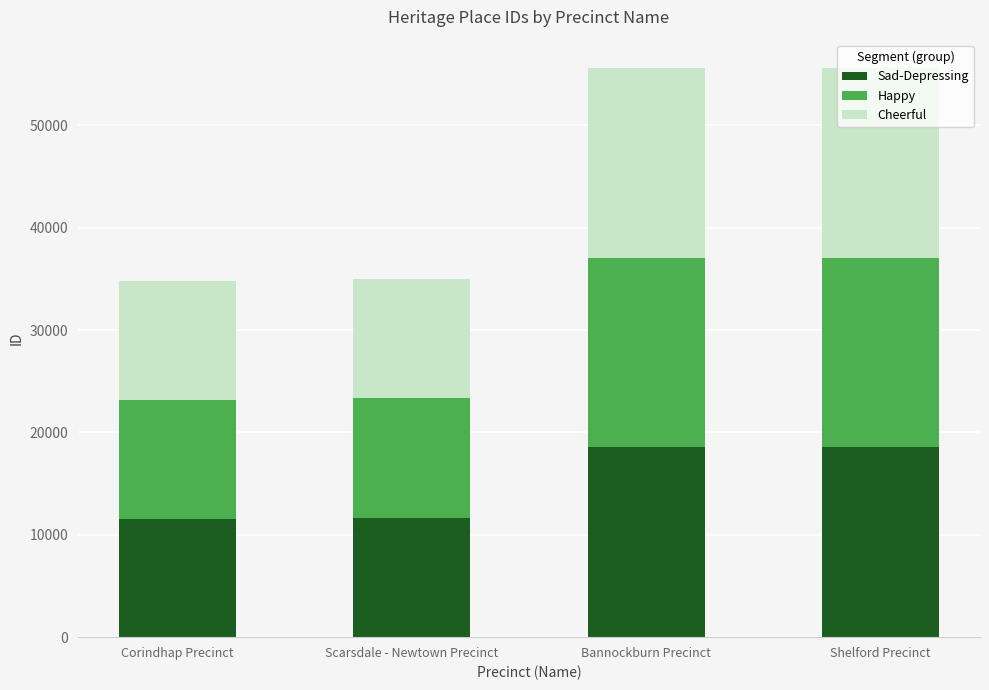

What is the difference between the second highest and second lowest values in the Sad-Depressing series?

6853.0